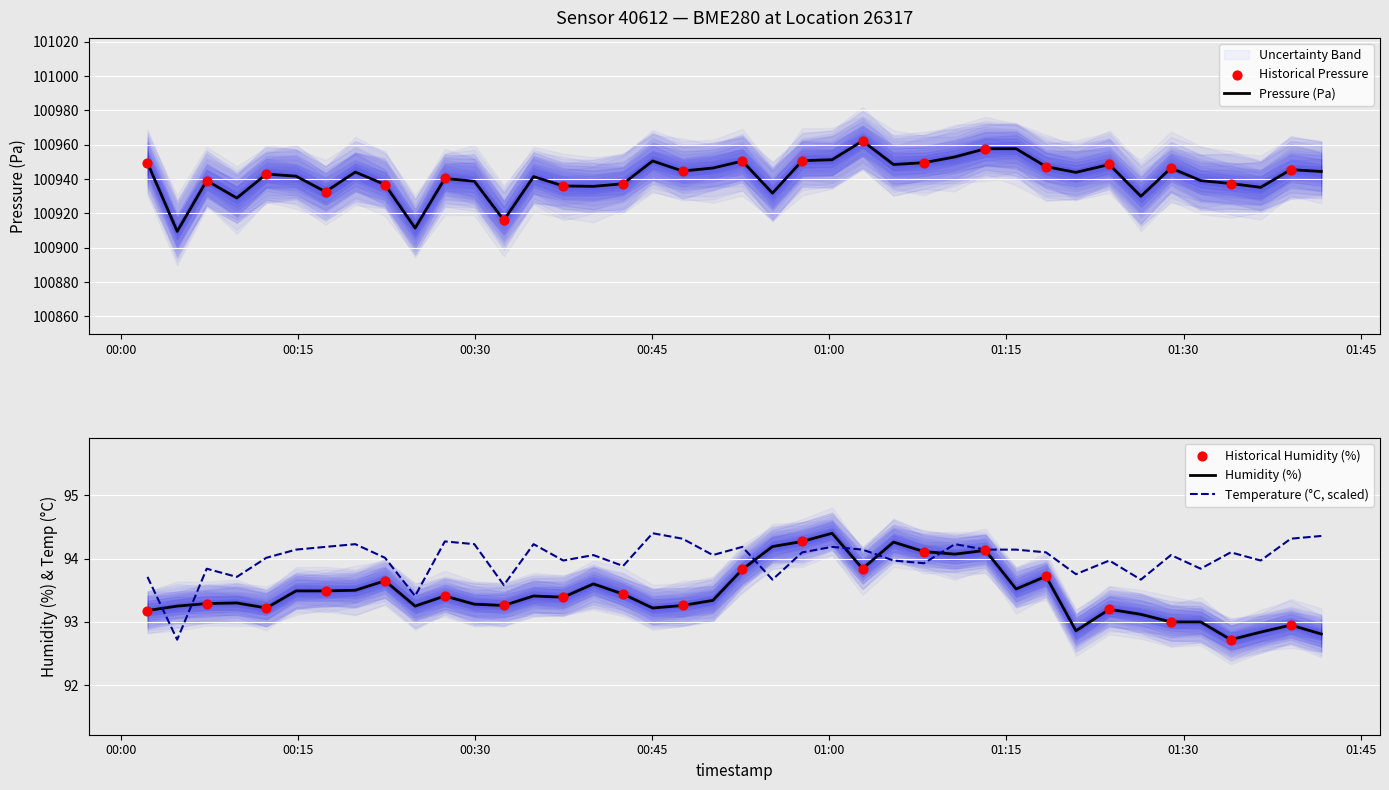

Which series reaches the maximum Y coordinate?

pressure